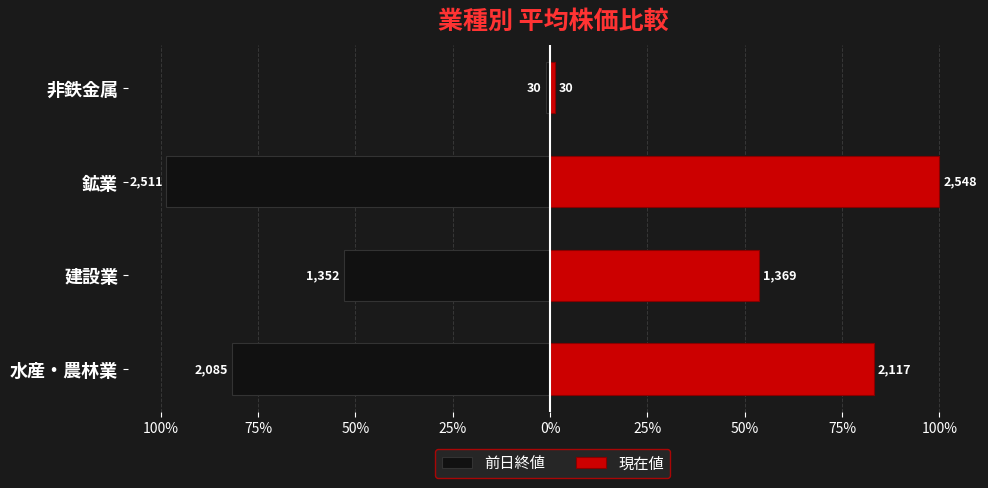

How many categories are shown in the chart?

4